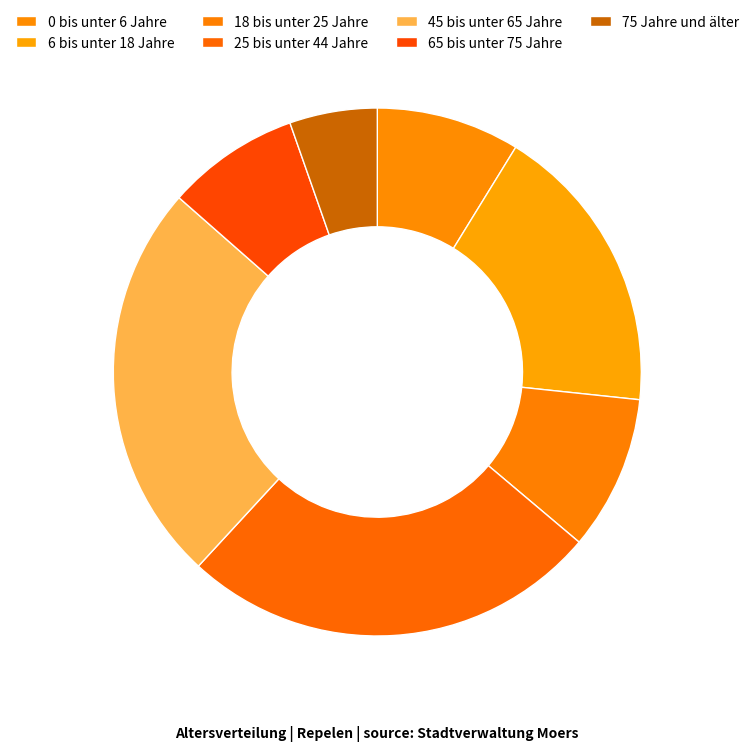

Between 25 bis unter 44 Jahre and 6 bis unter 18 Jahre, which is larger?

25 bis unter 44 Jahre